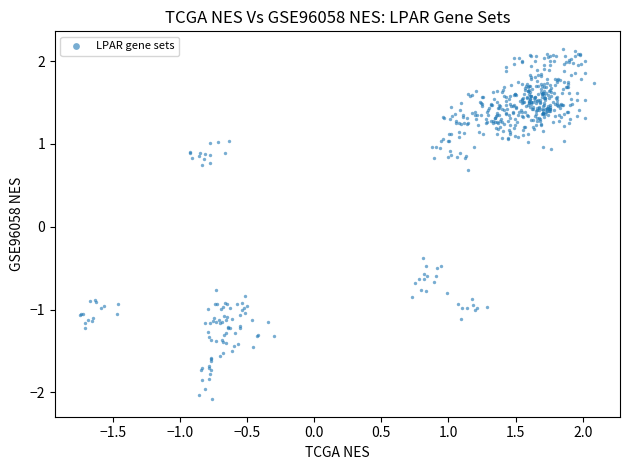

What is the range of Y values (max minus min)?

4.2